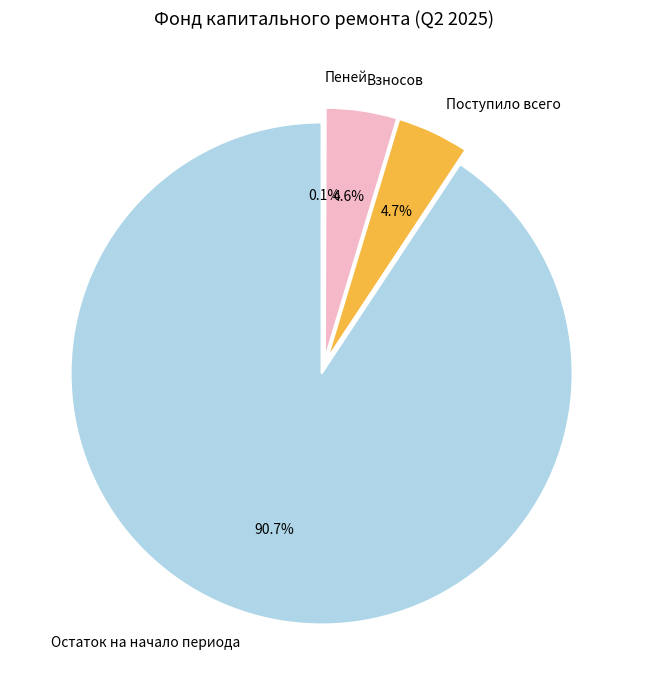

What percentage is the Остаток на начало периода slice, to the nearest percent?

91%